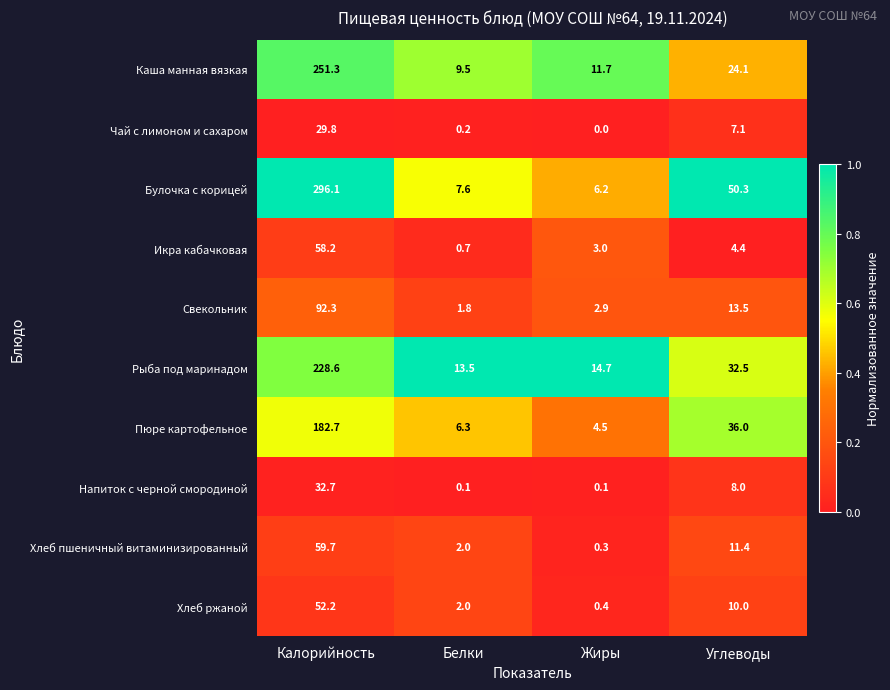

Which series has the widest spread of values?

Булочка с корицей